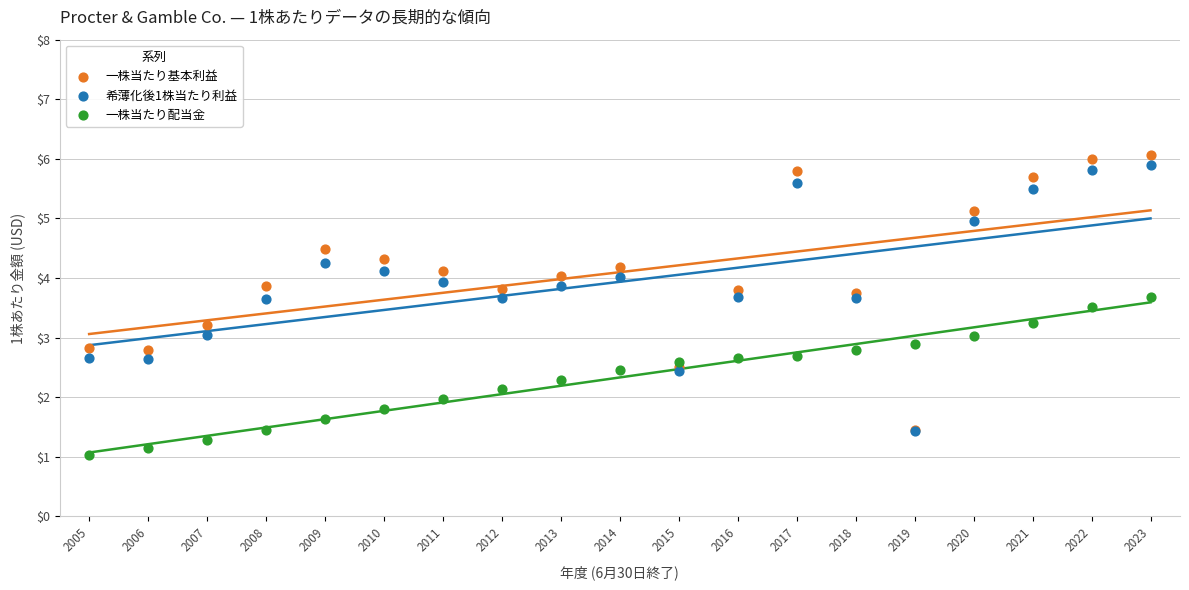

Which series contains the lowest Y value?

一株当たり配当金